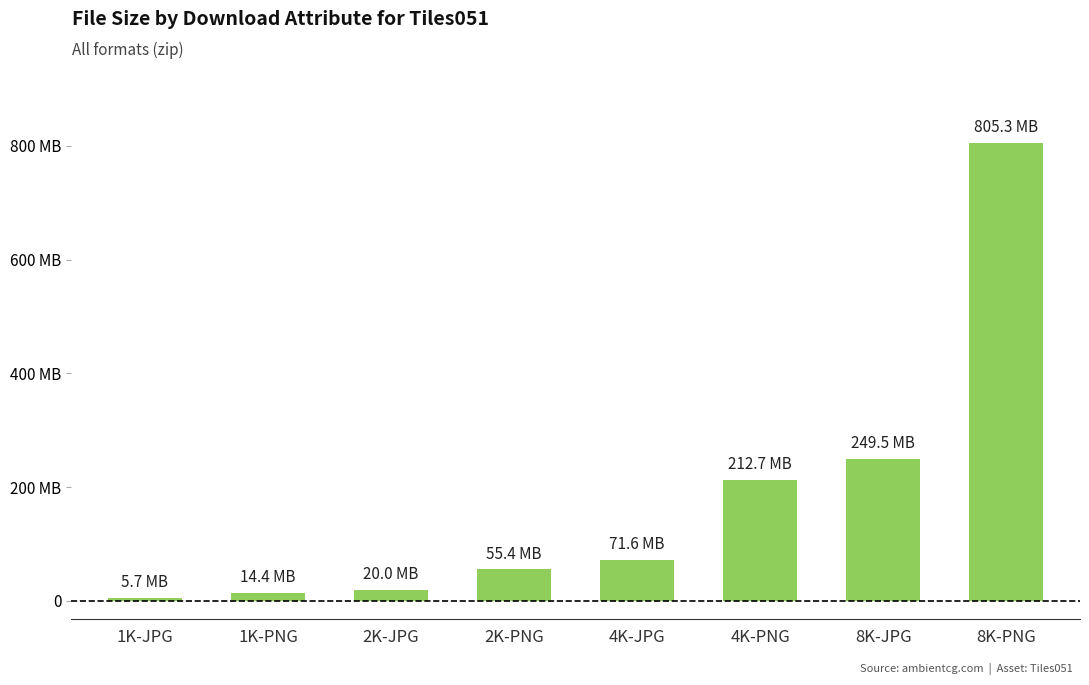

Are the bars horizontal?

No